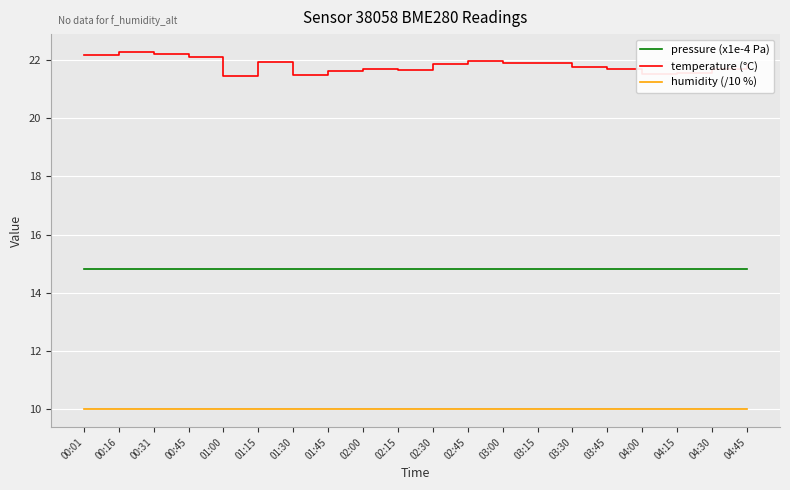

What is the maximum value for temperature (°C)?

22.3